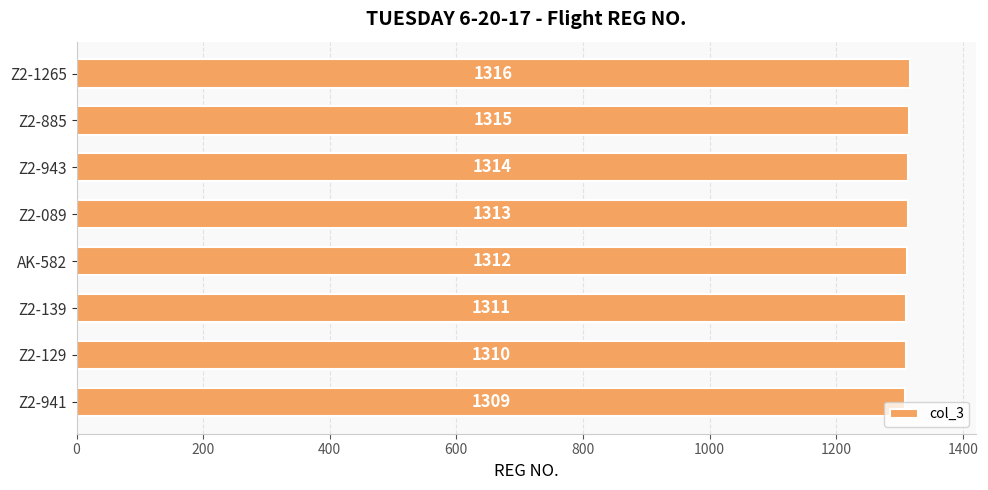

Is it true that the value at Z2-1265 is 1316?

True